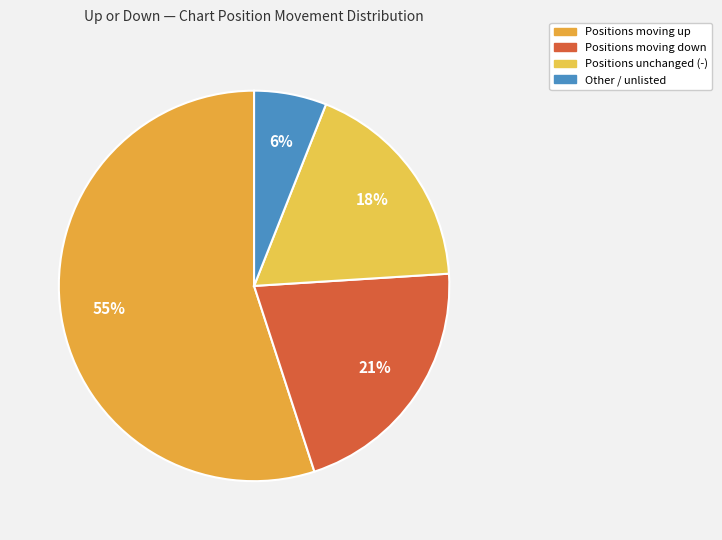

How many slices are in this pie chart?

4